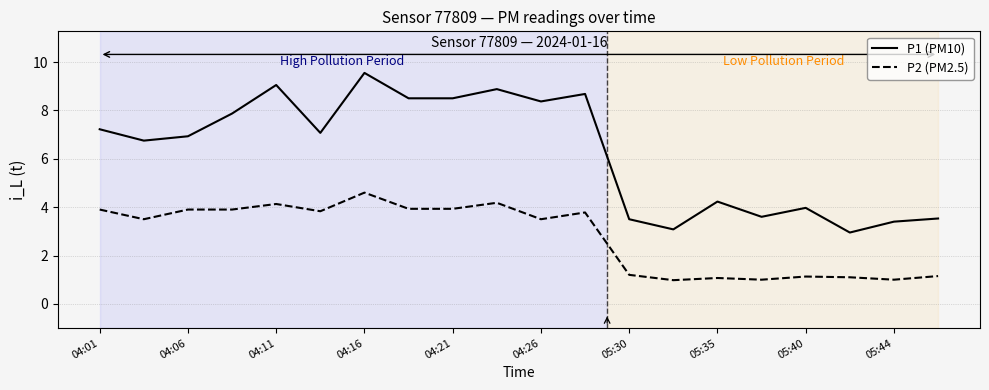

What are all the series names shown in the legend?

P1 (PM10), P2 (PM2.5)